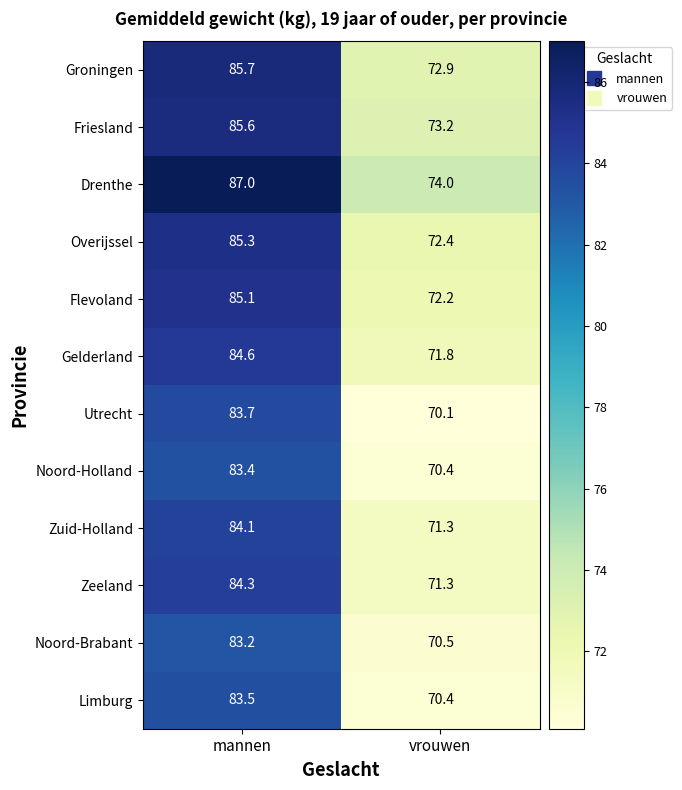

At which category does the chart reach its peak across all series?

mannen